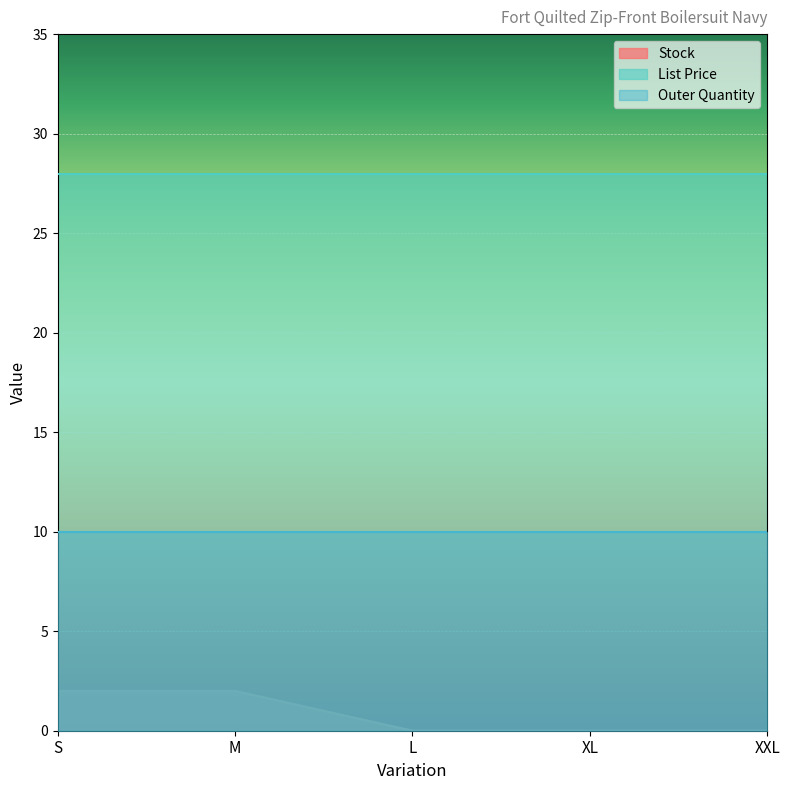

How many lines are shown in the chart?

3